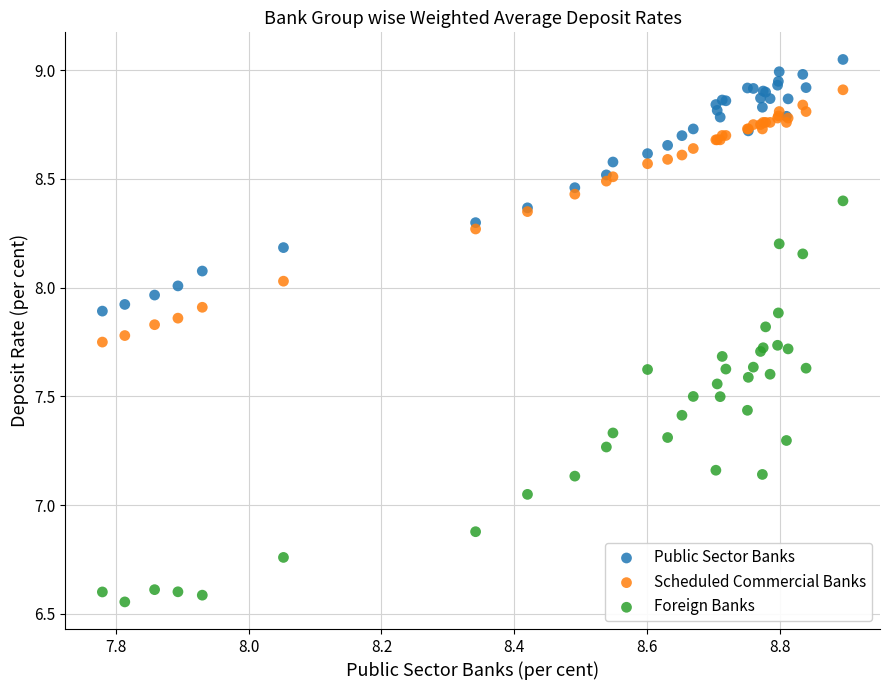

Which series reaches the minimum Y coordinate?

Foreign Banks